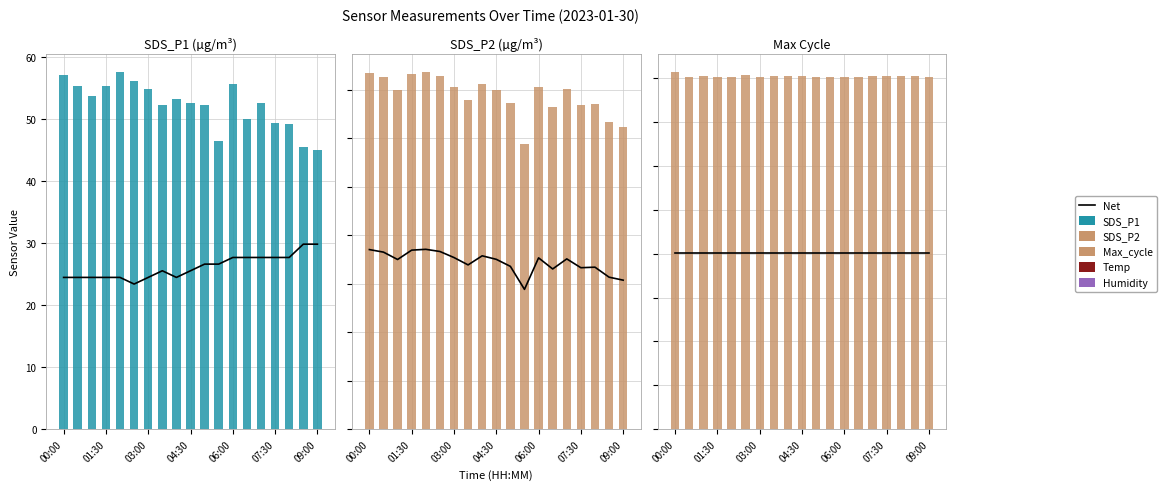

How many values in the Max_cycle series exceed 20098?

9